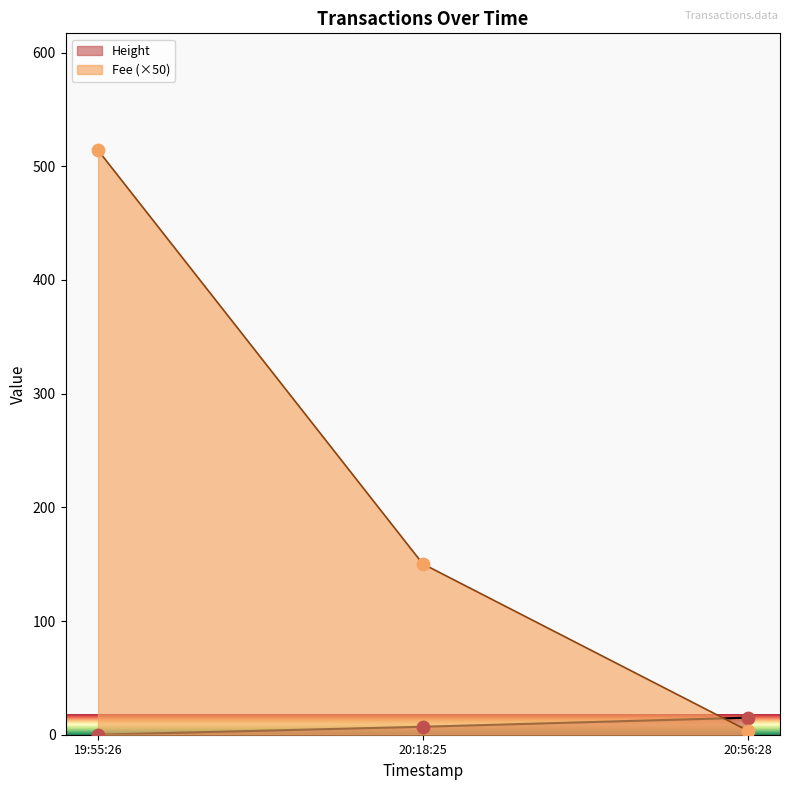

Which series has the largest range (max minus min)?

Fee (×50)